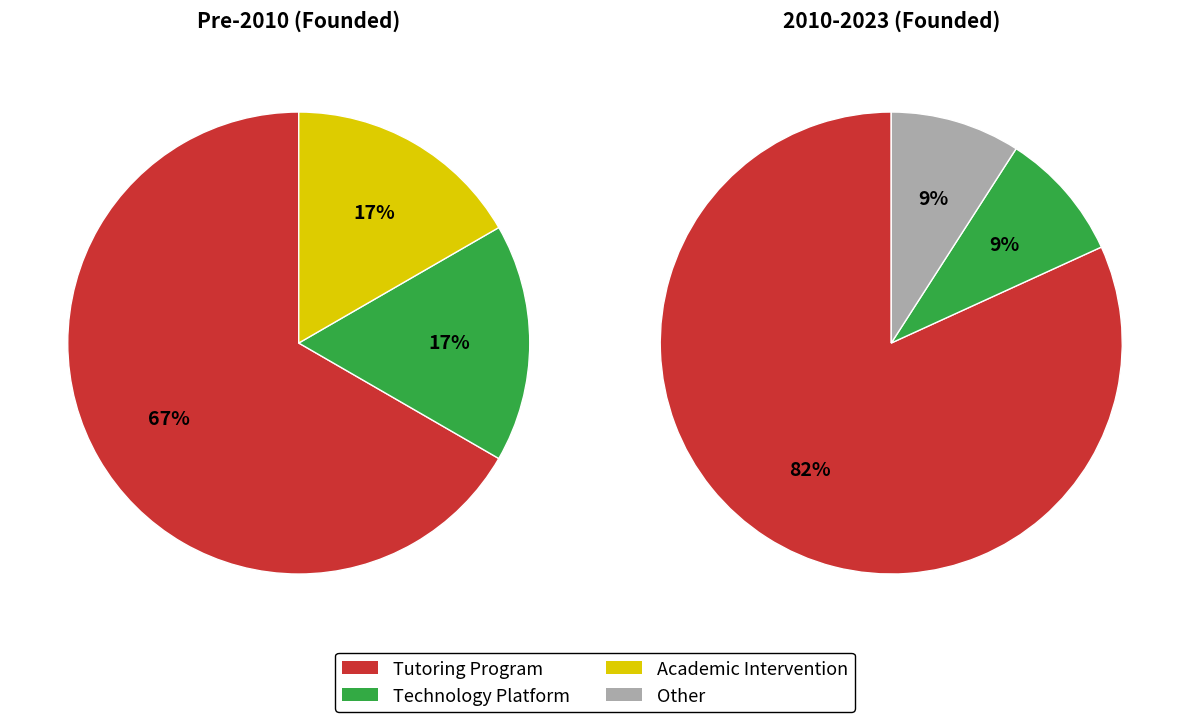

Between Academic Intervention and Other, which is larger?

Academic Intervention